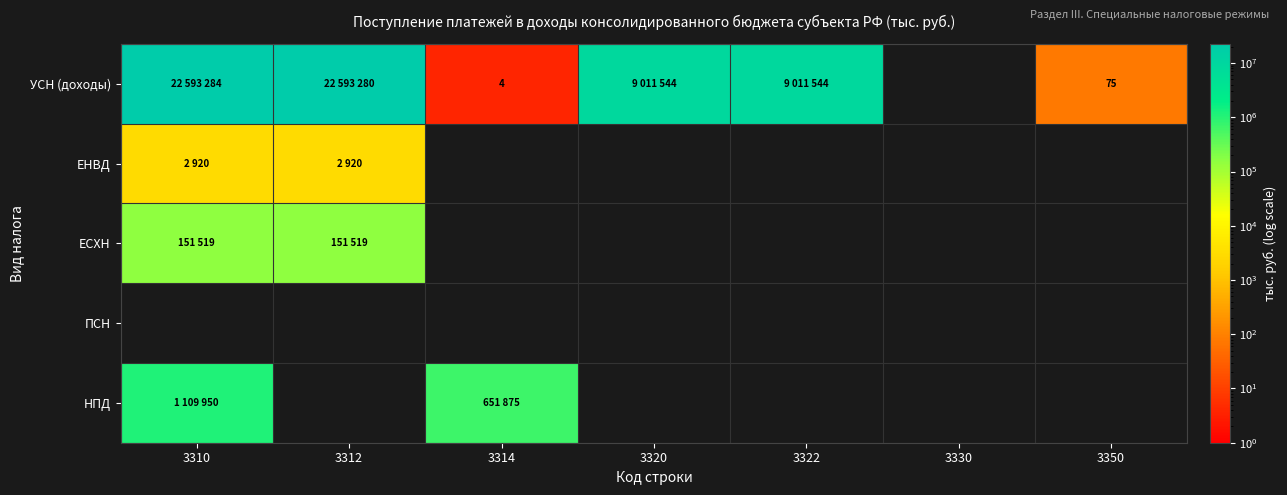

What is the spread (max minus min) of values at 3314?

651871.0